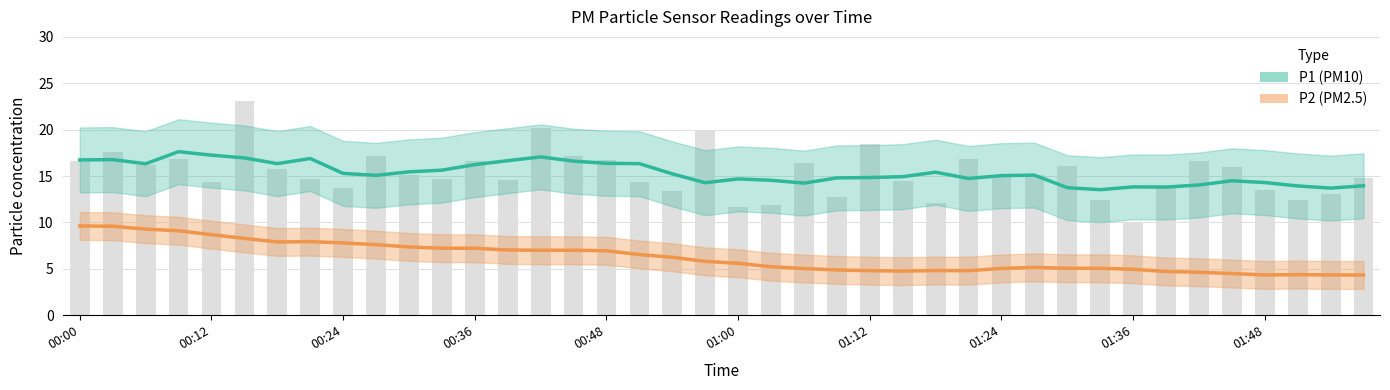

What is the sum of all values?

612.7